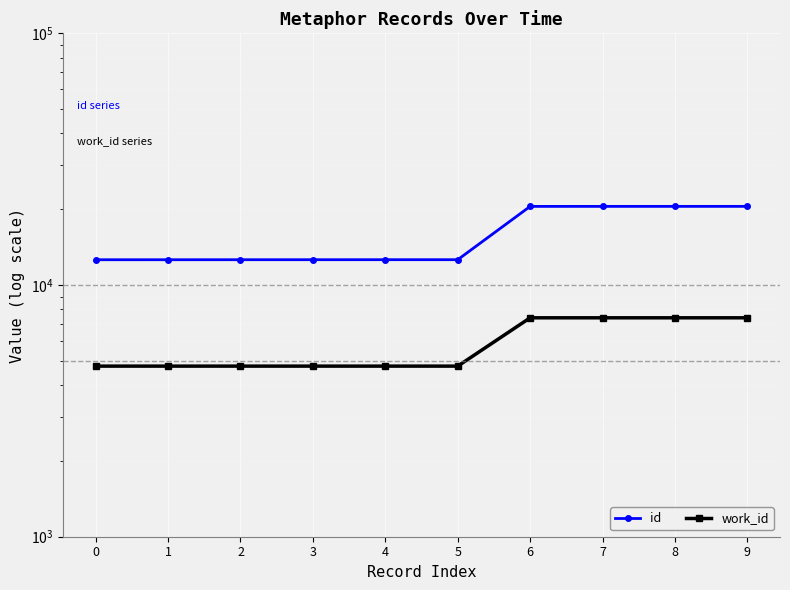

True or false: work_id has more than 1 interior local peaks.

False